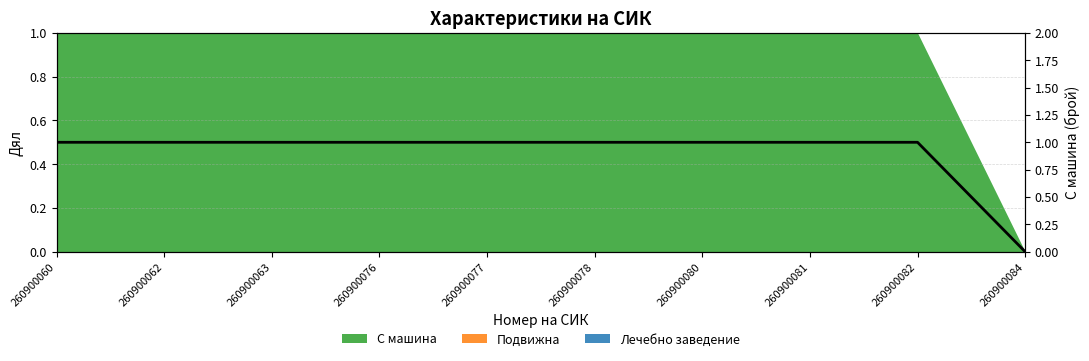

What is the value of the 3rd point from the left?

1